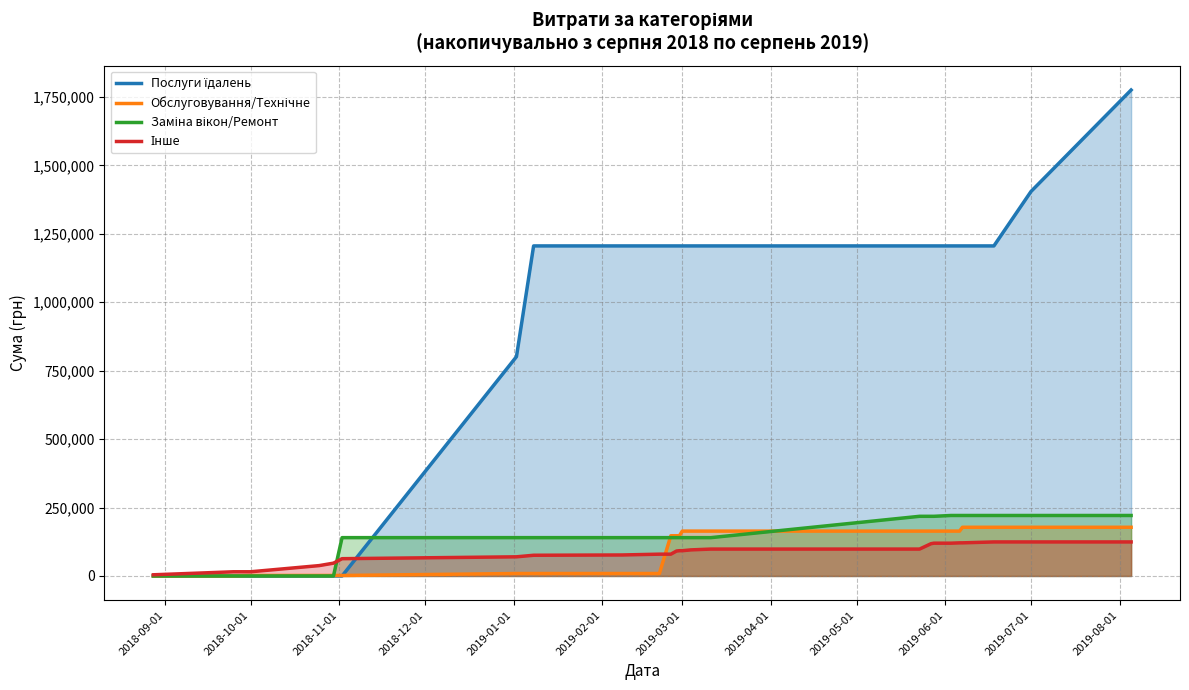

List the series in order of their peak value, highest first.

Послуги їдалень, Заміна вікон/Ремонт, Обслуговування/Технічне, Інше